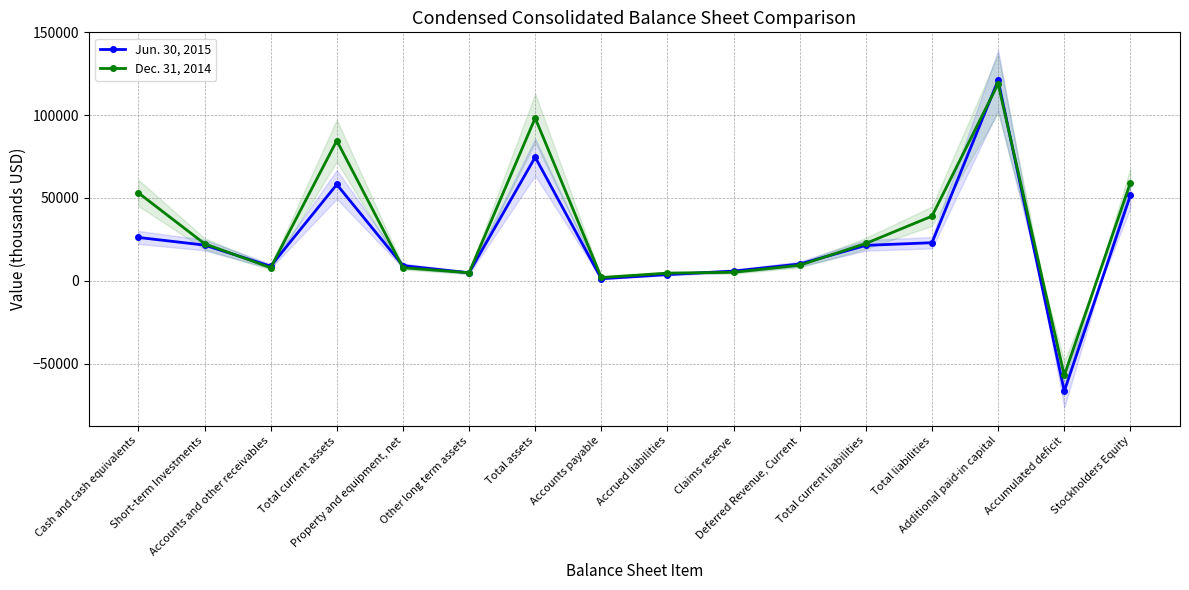

Reading left to right, transcribe all the data shown in this chart.

Jun. 30, 2015: 26157	21547	8778	58159	9131	4815	74648	1218	3720	5839	10115	21373	22980	121114	-66741	51668
Dec. 31, 2014: 53098	22371	7887	84655	7862	4847	98306	1962	4607	5107	9345	22544	39031	119045	-57180	59275